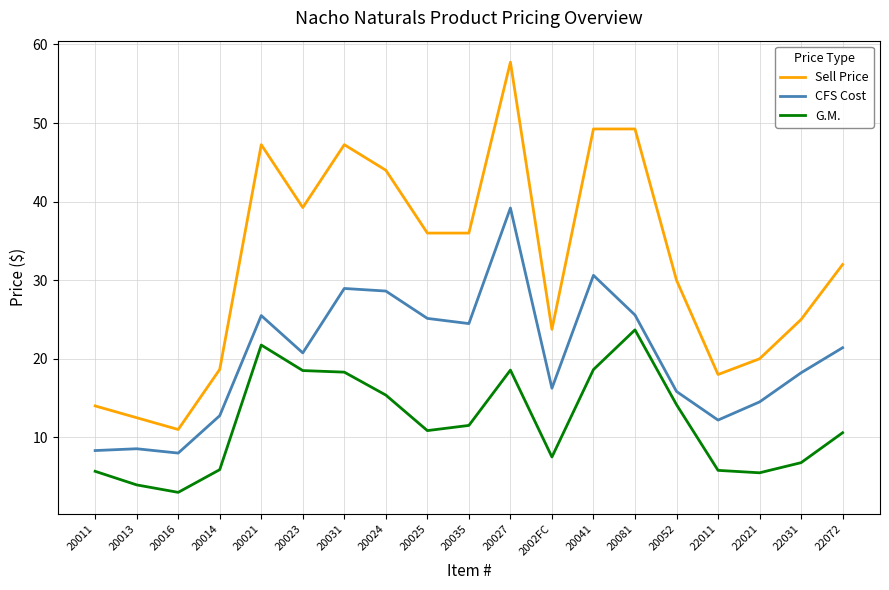

True or false: G.M. and Sell Price cross at least once.

False